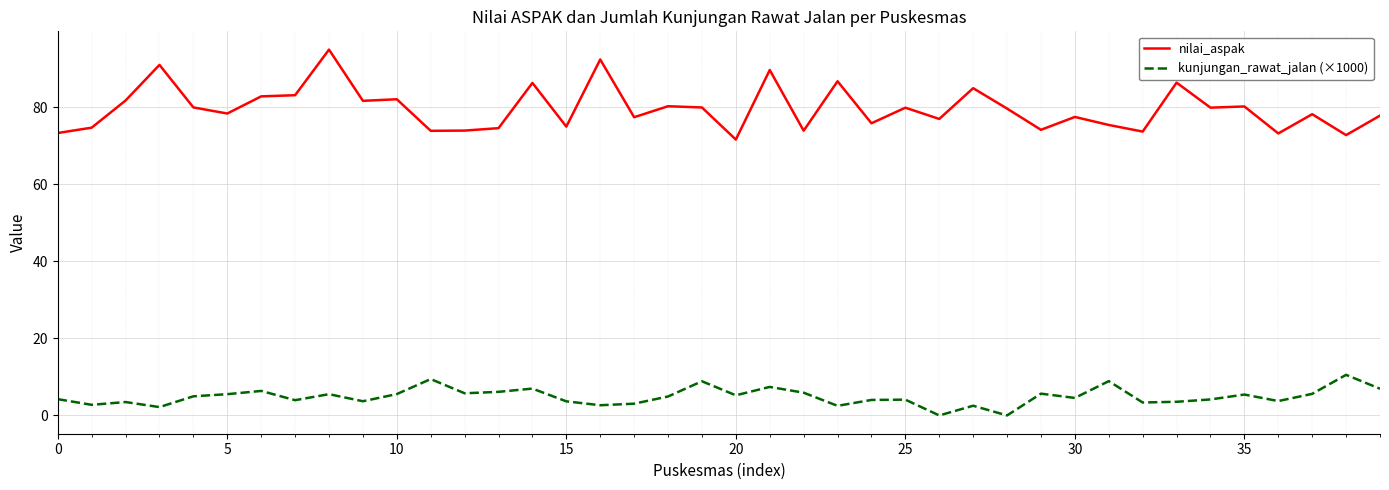

What is the difference between the maximum and minimum values in the nilai_aspak series?

23.3